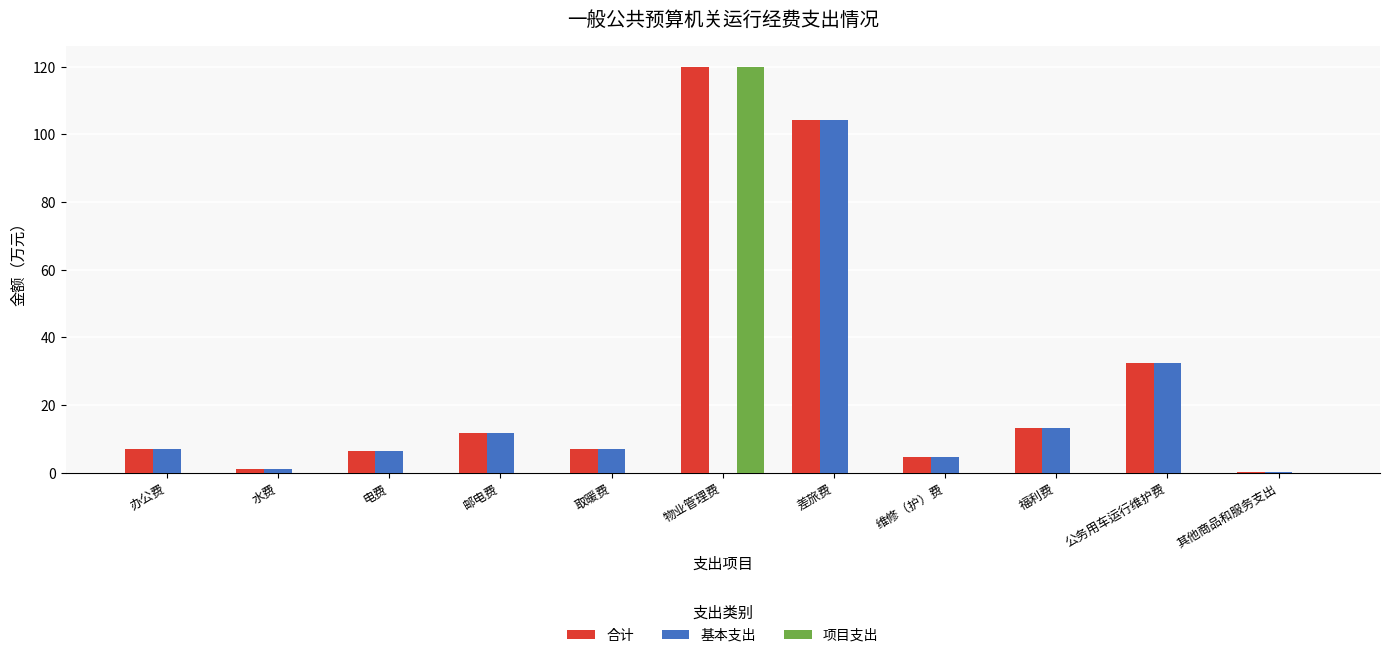

What is the total value across all series at 取暖费?

13.9